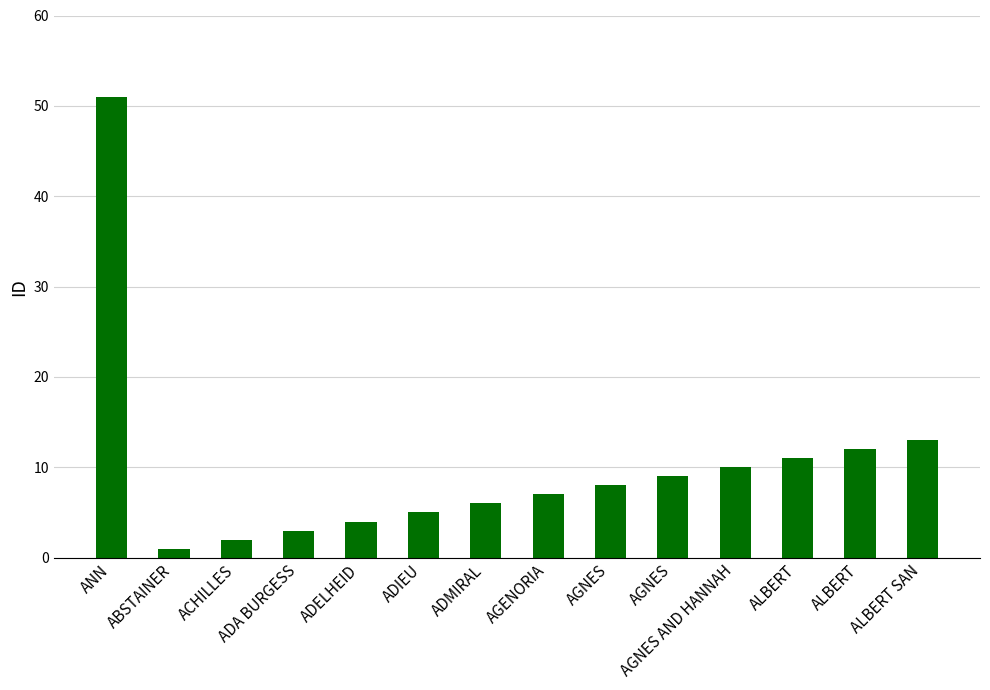

Reading right to left, what are all the values shown in this chart?

13	12	11	10	9	8	7	6	5	4	3	2	1	51